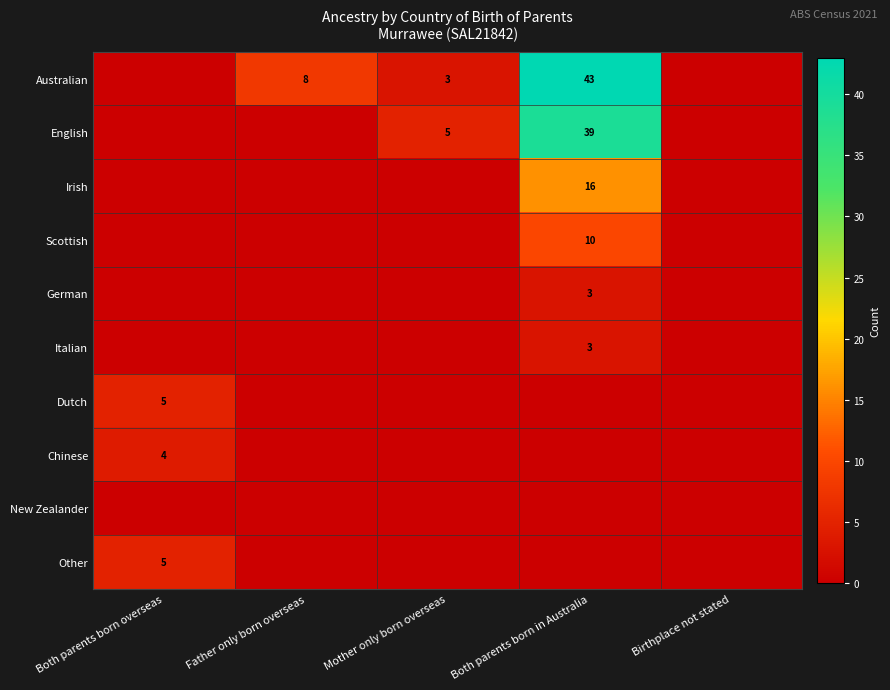

How many categories are shown in the chart?

5